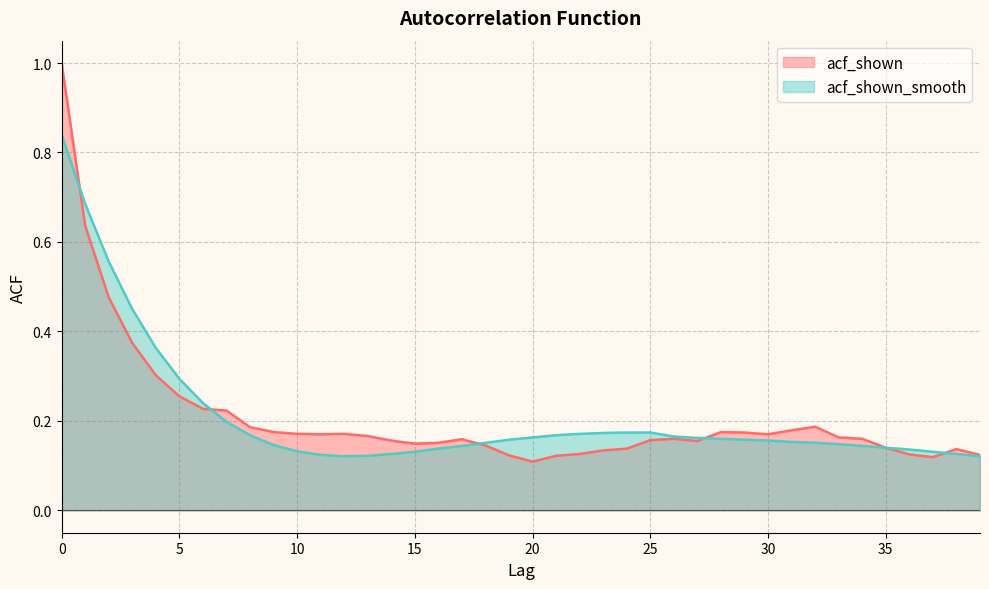

What are all the series names shown in the legend?

acf_shown, acf_shown_smooth